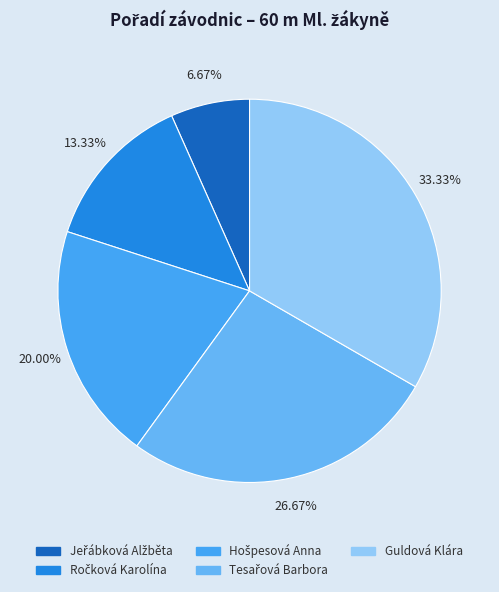

Which has a higher value, Guldová Klára or Jeřábková Alžběta?

Guldová Klára